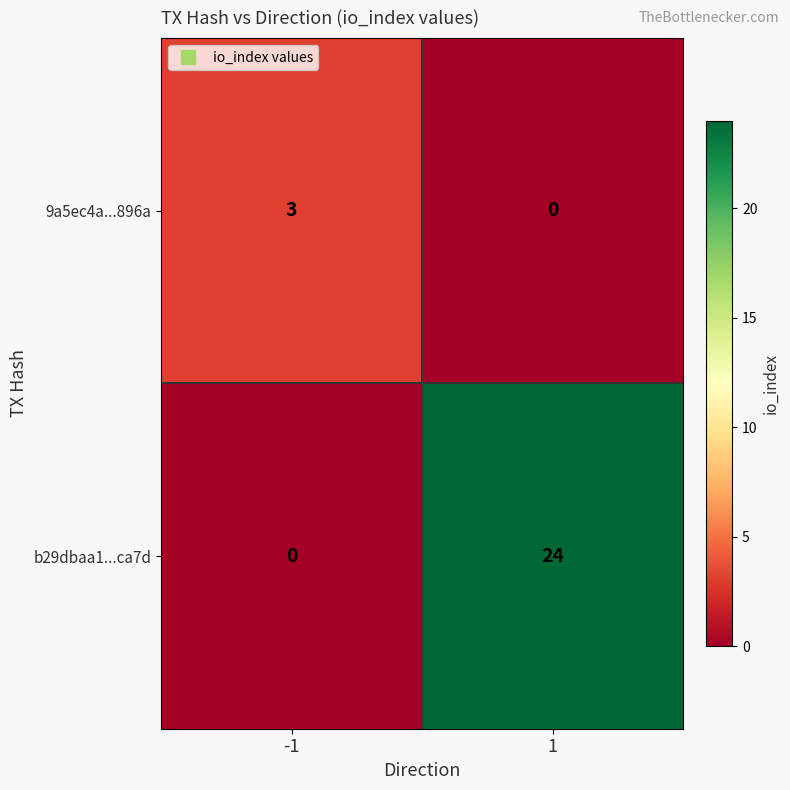

At -1, list the series in order from smallest to largest.

b29dbaa1...ca7d, 9a5ec4a...896a